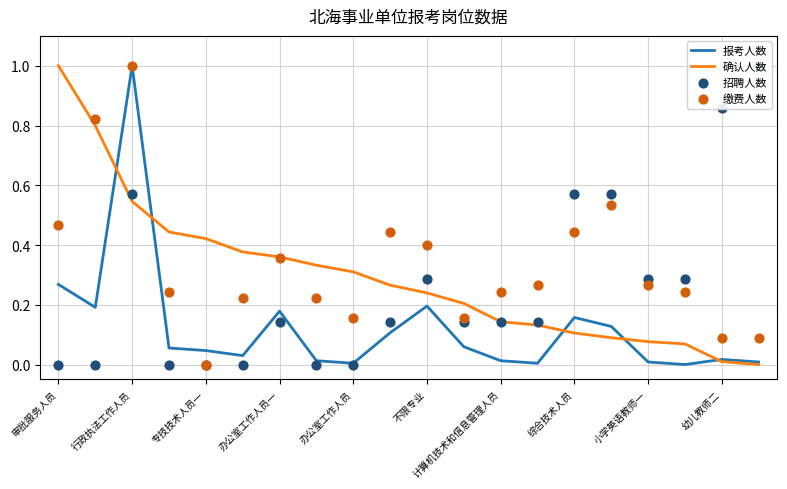

At which label does 确认人数 reach its peak?

审批服务人员